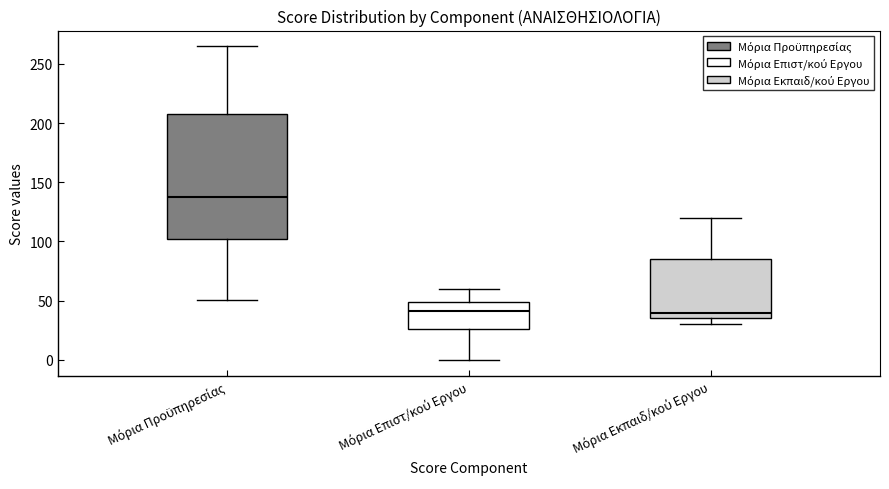

Reading left to right, read every box against the y-axis: the position of its median line, the range the box covers, and the ends of its whiskers. The values are not printed on the chart, so give them approximately, as read against the axis.

Μόρια Προϋπηρεσίας: median 140, box 100 to 210, whiskers 50 to 265
Μόρια Επιστ/κού Εργου: median 40, box 25 to 50, whiskers 0 to 60
Μόρια Εκπαιδ/κού Εργου: median 40, box 35 to 85, whiskers 30 to 120